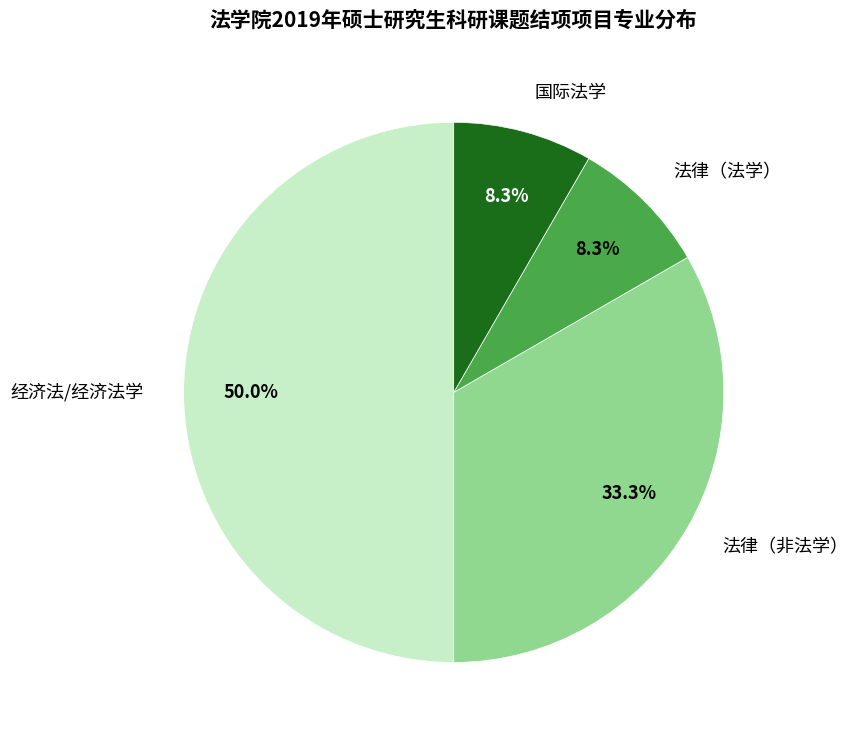

Combined, do 法律（法学） and 国际法学 account for over 50%?

No